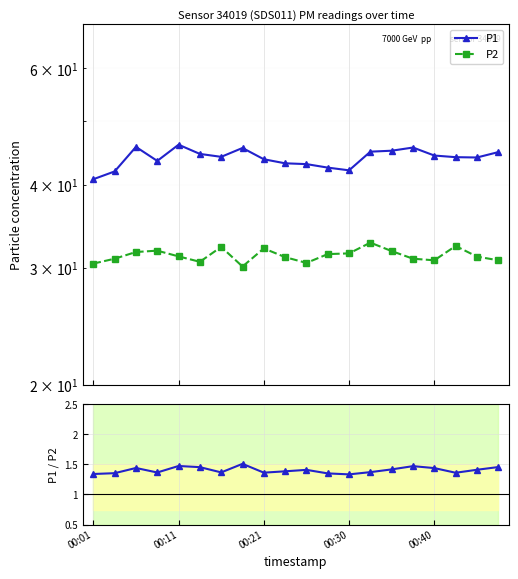

True or false: P1/P2 and P1 cross at least once.

False